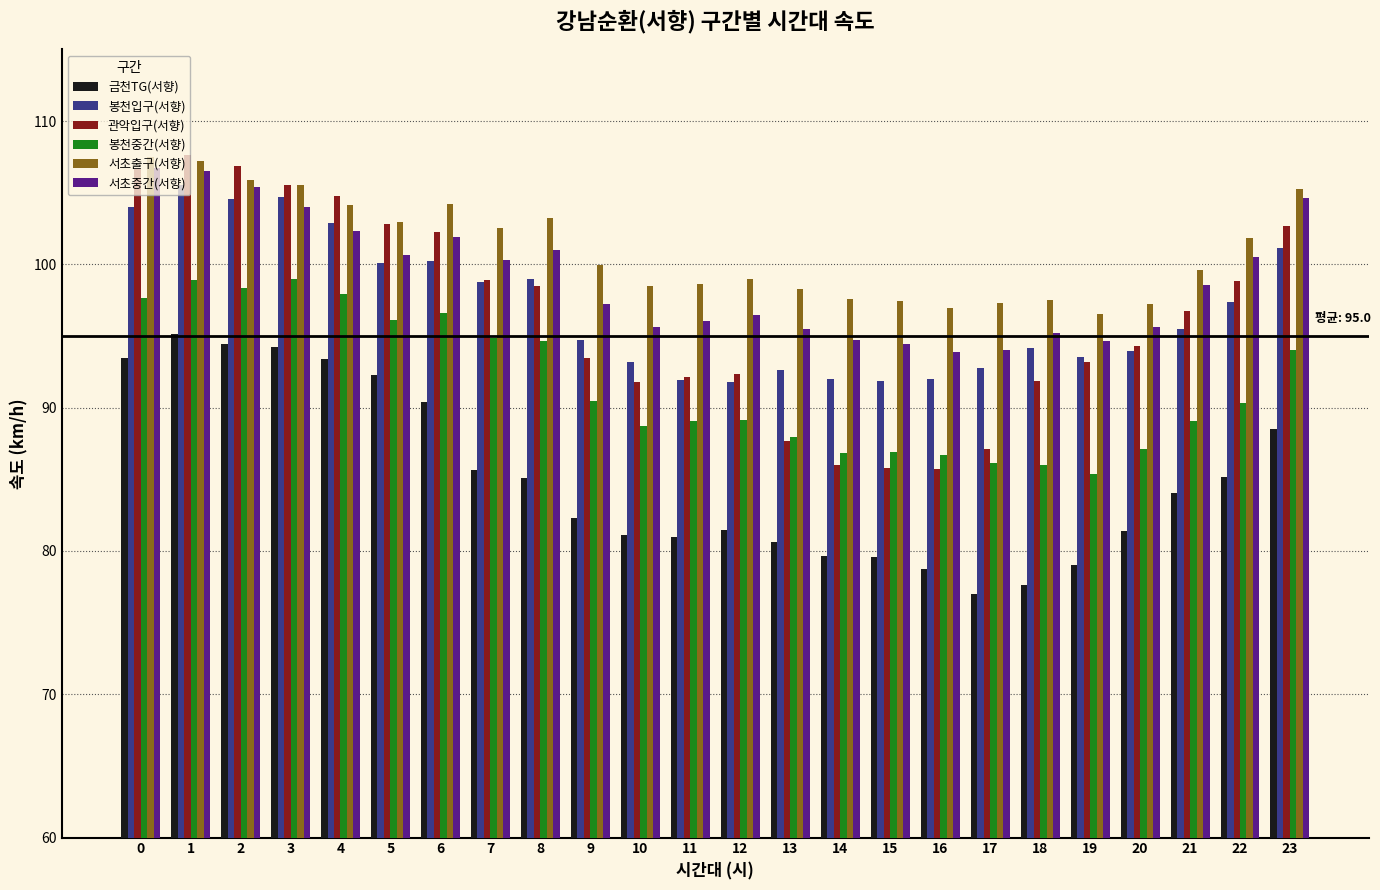

What is the average value of the 봉천입구(서향) series?

97.0